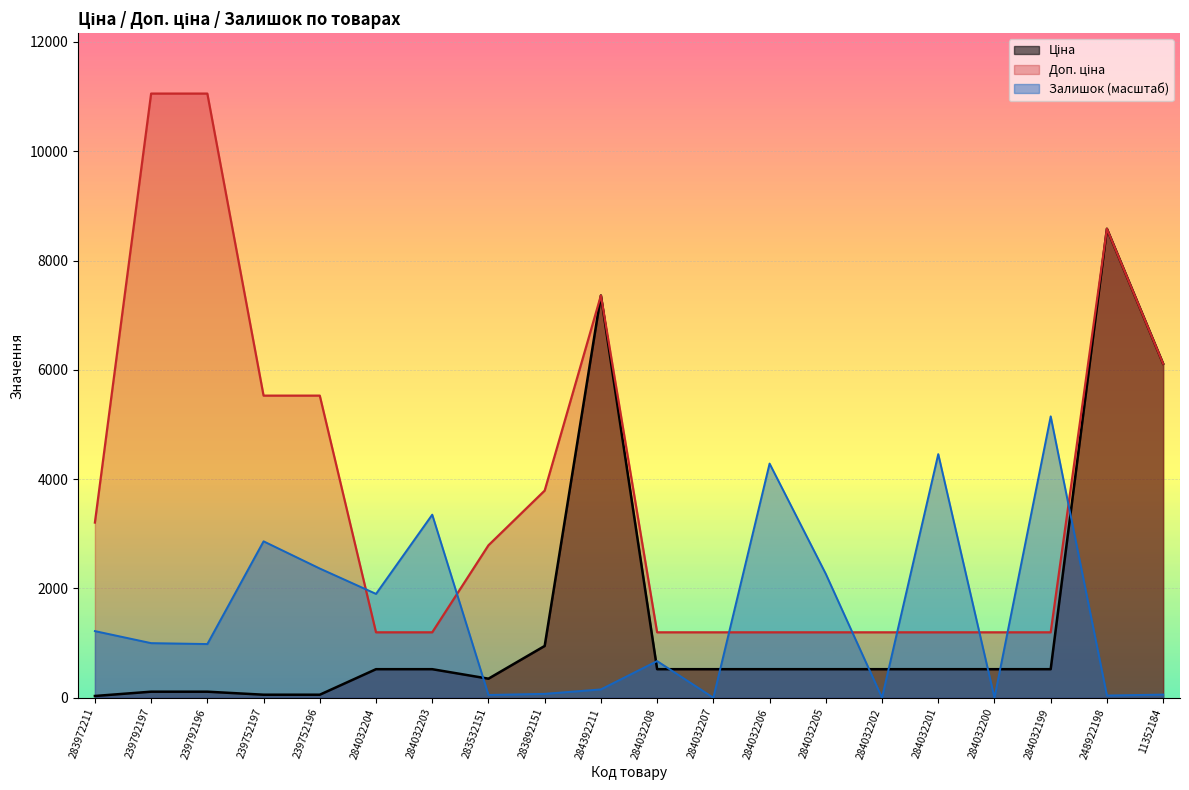

Reading left to right, extract all data points from this chart.

Ціна: 32.0	110.5	110.5	55.3	55.3	522.2	522.2	348.6	947.6	7360.2	522.2	522.2	522.2	522.2	522.2	522.2	522.2	522.2	8581.1	6112.5
Доп. ціна: 3205.0	11055.0	11055.0	5528.0	5528.0	1197.0	1197.0	2789.2	3790.3	7360.2	1197.0	1197.0	1197.0	1197.0	1197.0	1197.0	1197.0	1197.0	8581.1	6112.5
Залишок: 1219.4	999.2	982.3	2862.3	2364.3	1900.3	3350.0	50.8	71.1	152.4	670.7	0.0	4284.9	2266.1	0.0	4457.7	0.0	5148.7	40.6	57.6